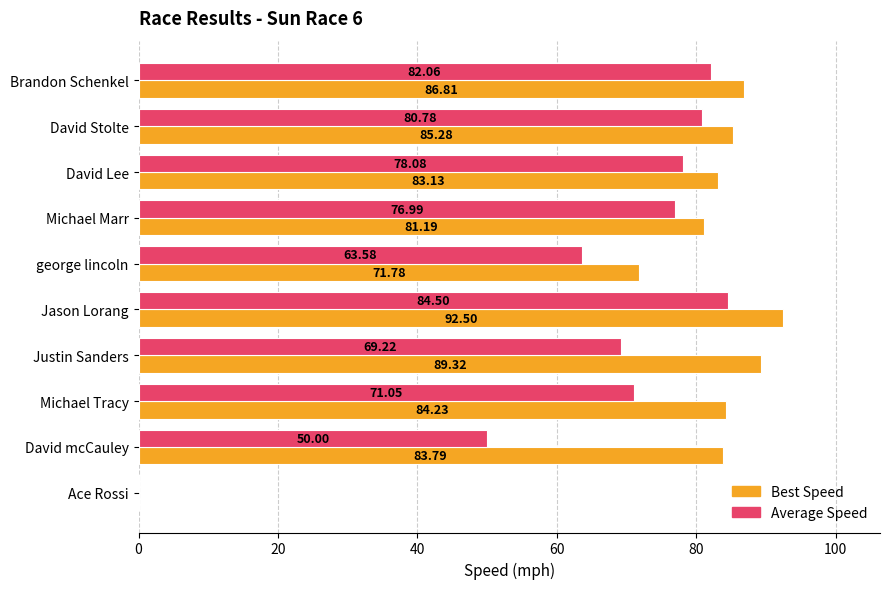

Which series has the largest total across all categories?

Best Speed